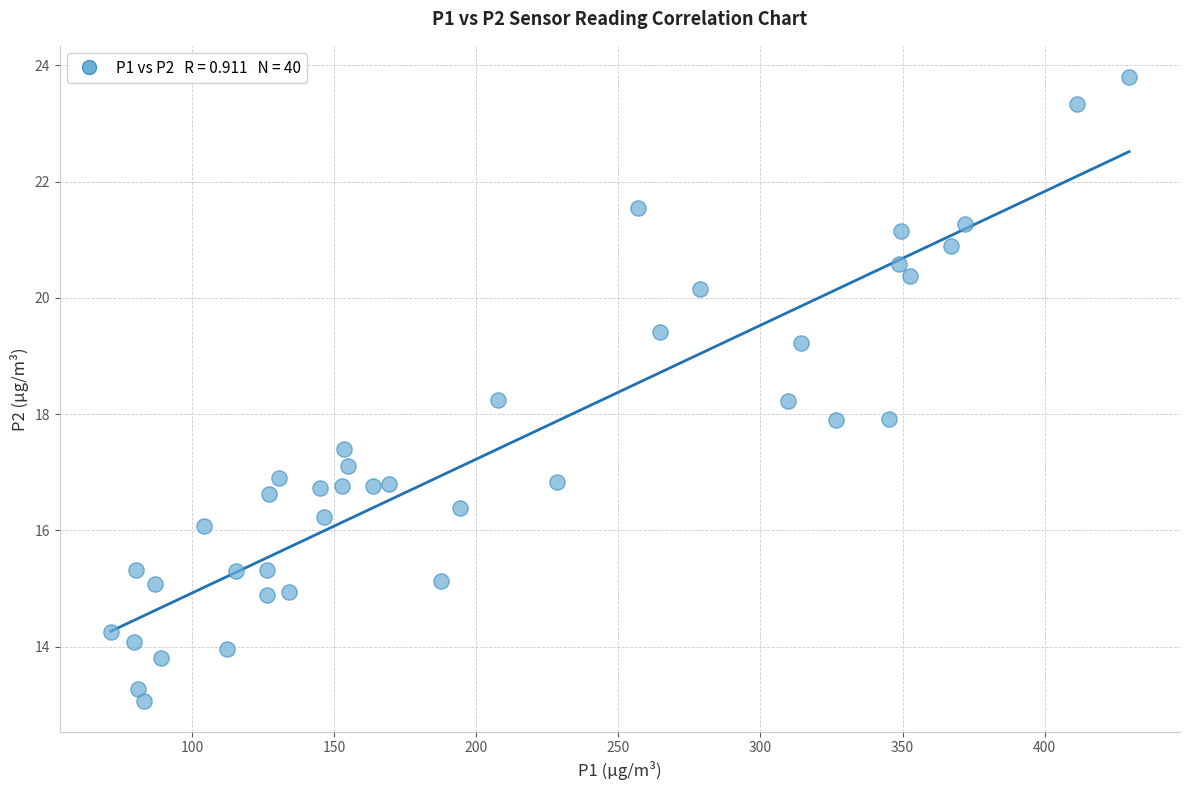

What is the range of Y values (max minus min)?

10.7